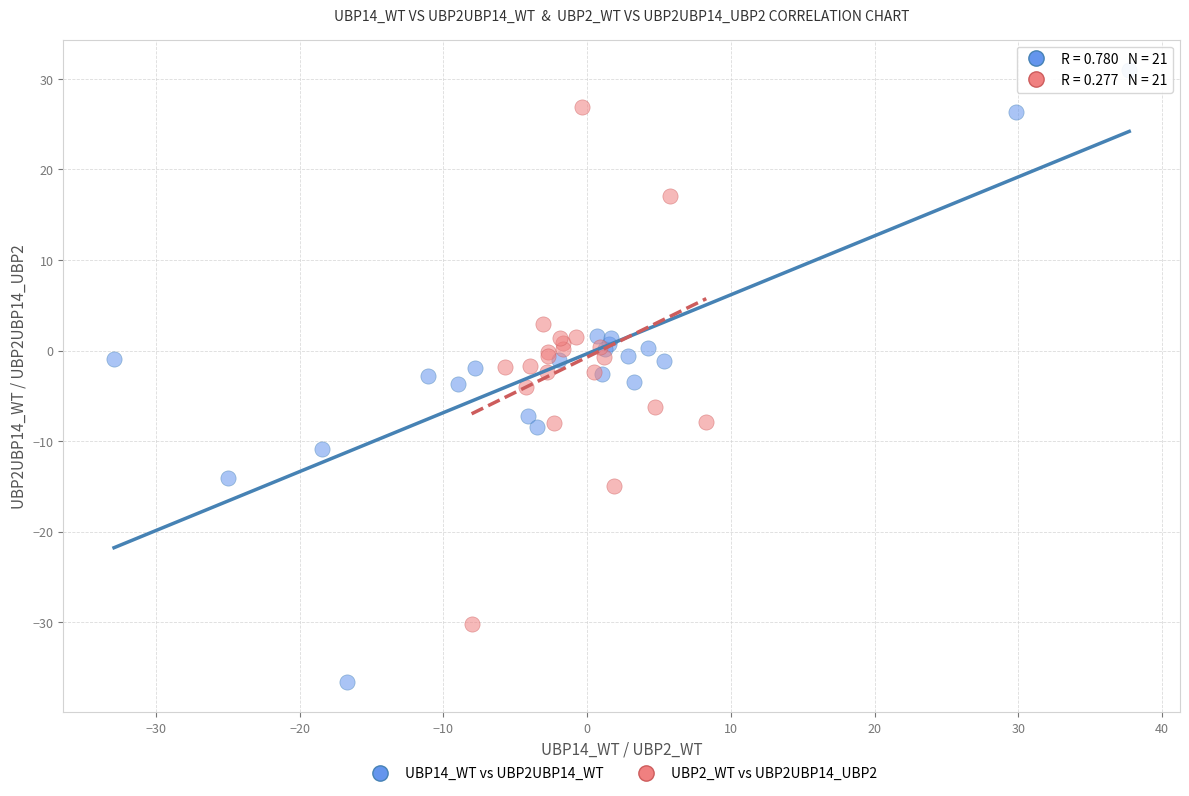

What are all the series names shown in the legend?

UBP14_WT vs UBP2UBP14_WT, UBP2_WT vs UBP2UBP14_UBP2